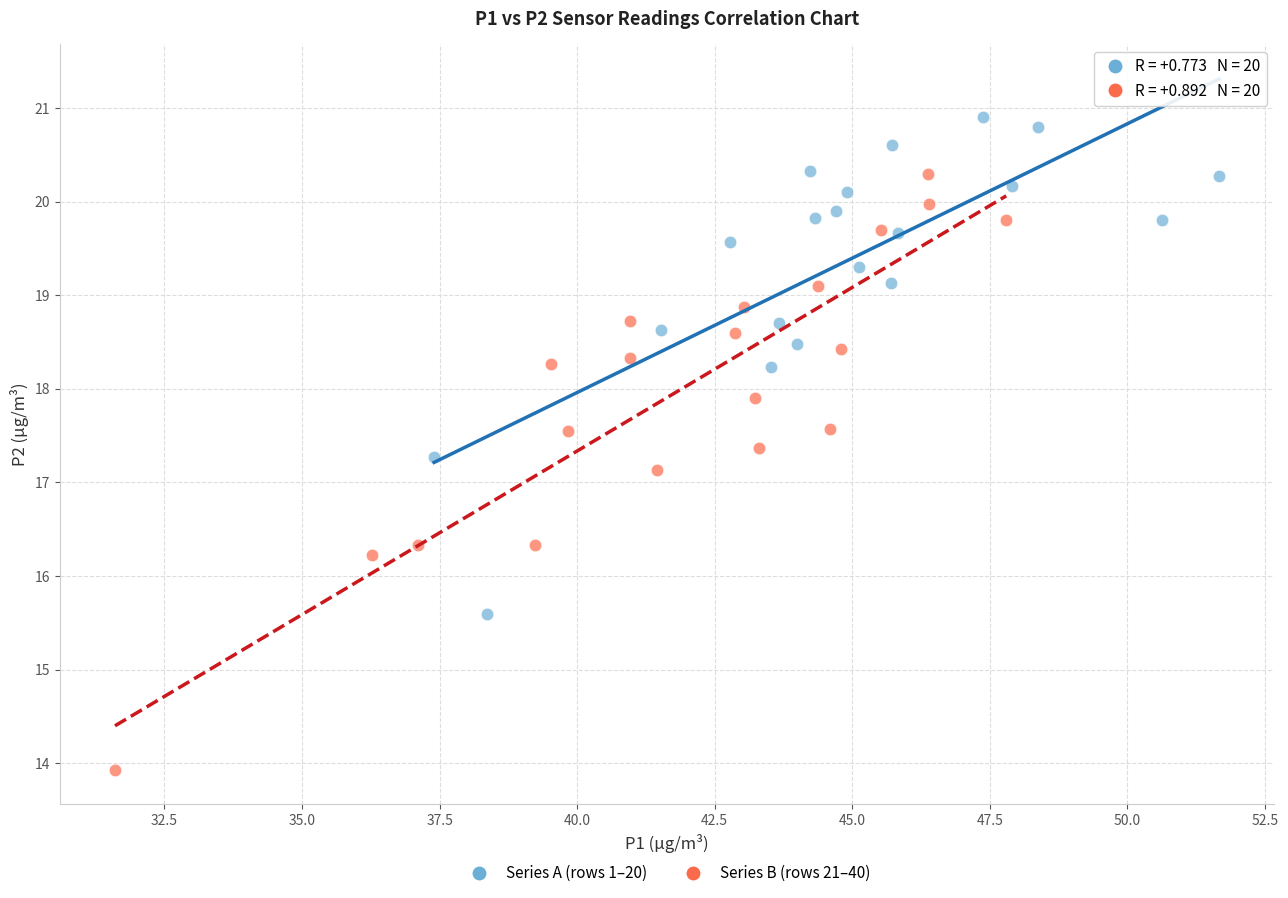

Which series reaches the minimum Y coordinate?

Series B (rows 21–40)